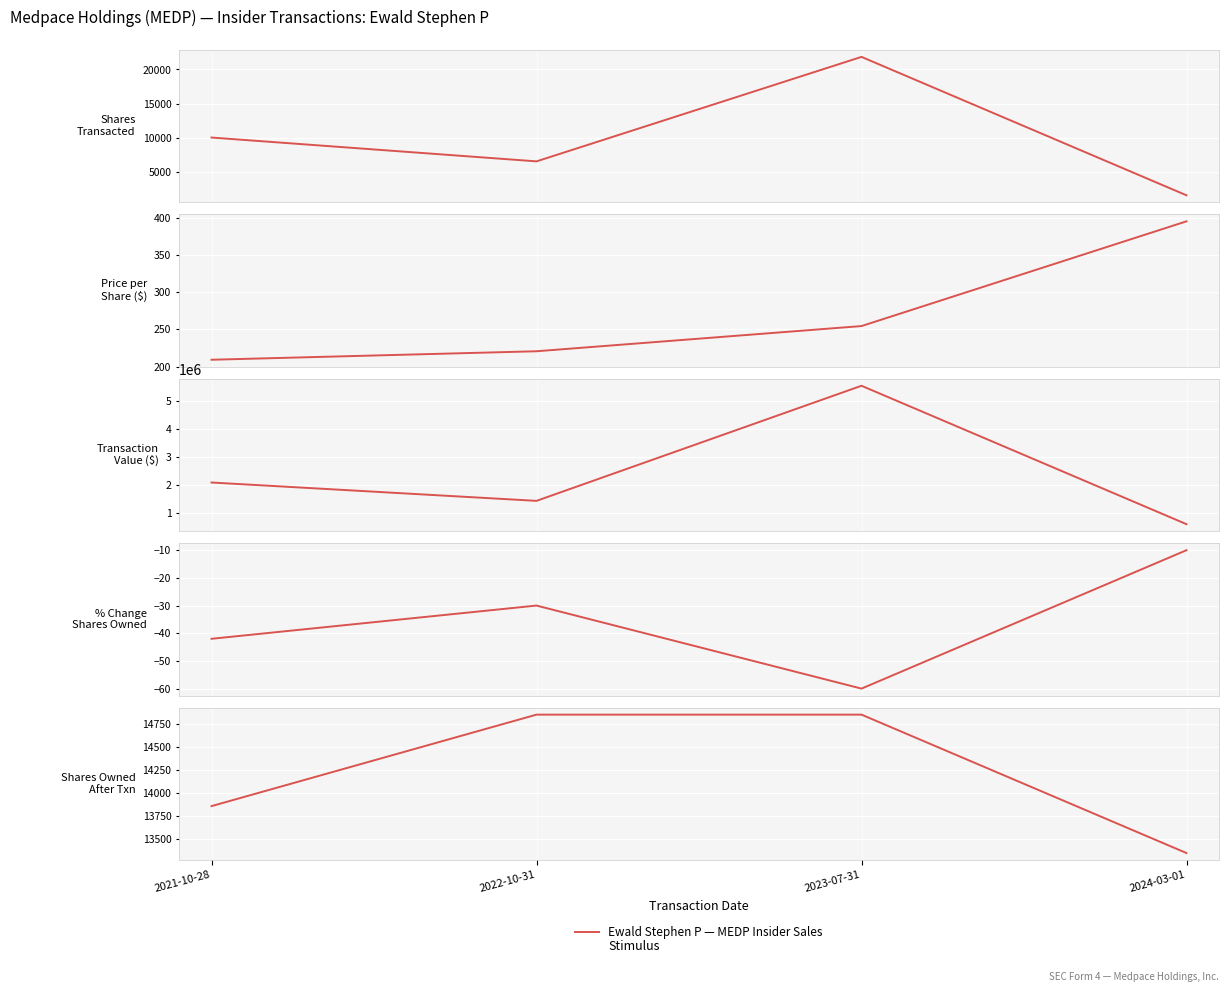

What is the spread (max minus min) of values at 2024-03-01?

597933.0